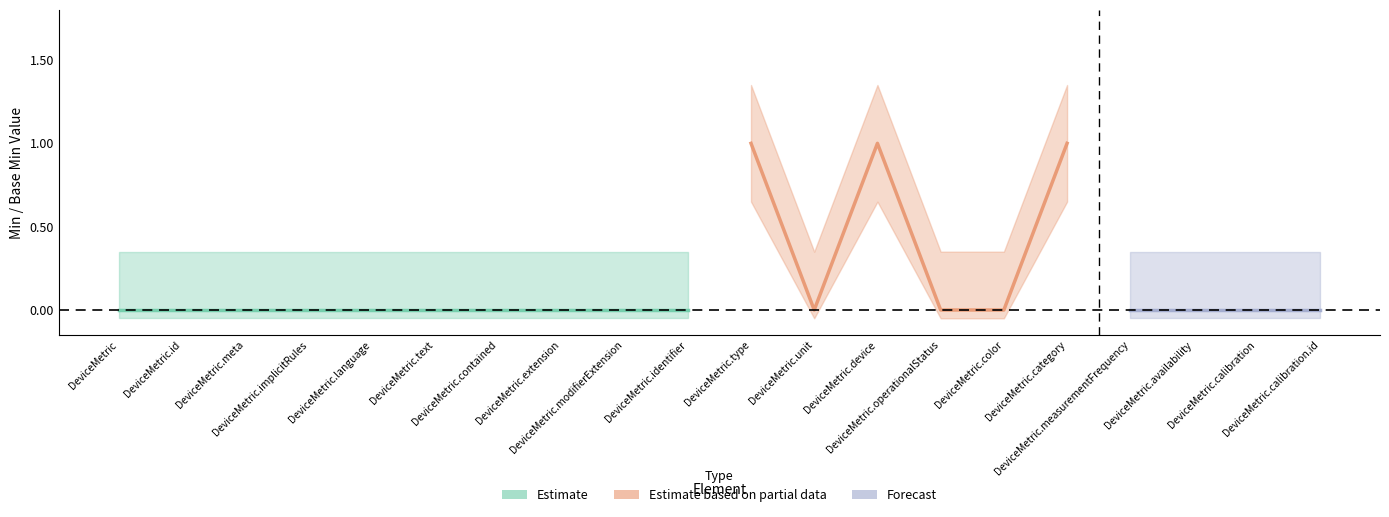

Is it true that Min (Estimate) equals 0 at DeviceMetric.modifierExtension?

False